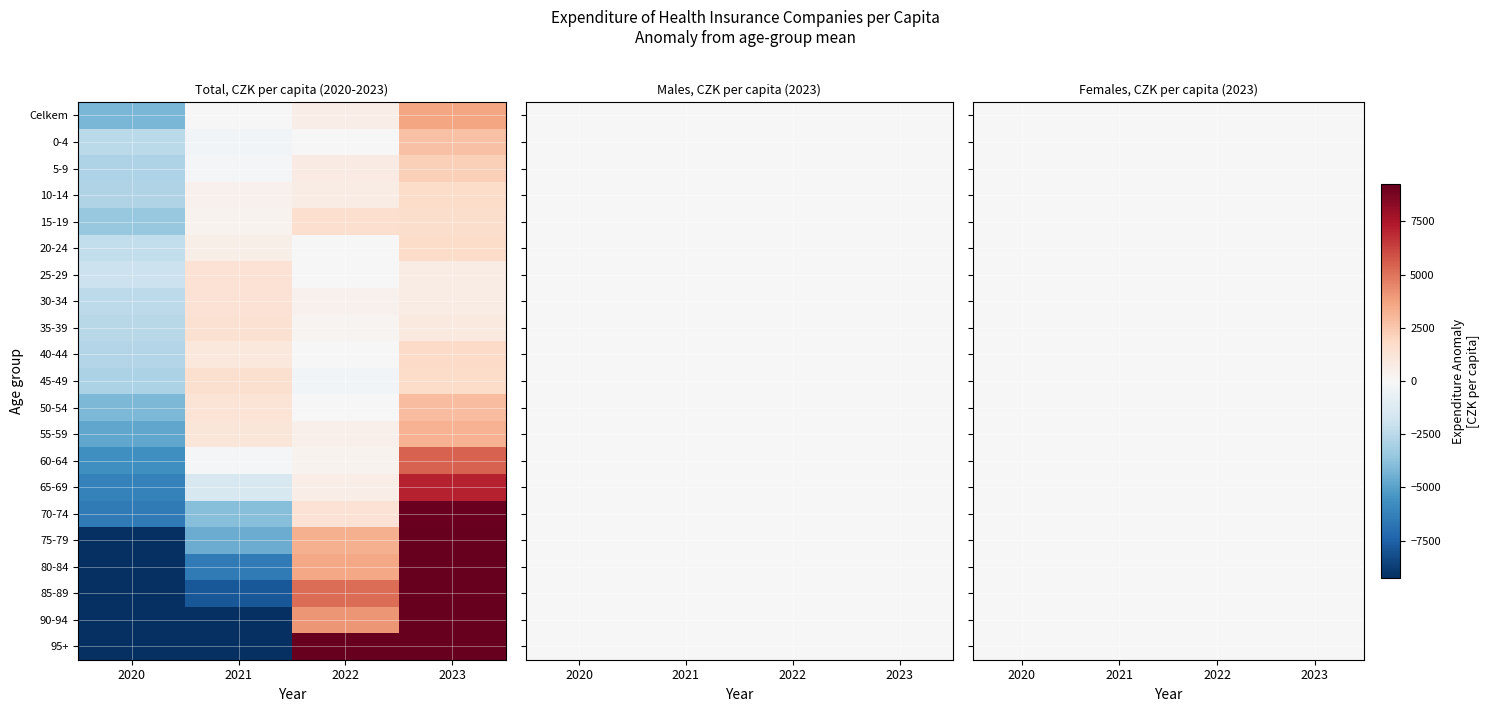

Reading left to right, transcribe all the data shown in this chart.

Celkem: 2020=-4225.8	2021=-22.6	2022=606.3	2023=3642.1
0-4: 2020=-2504.3	2021=-250.6	2022=61.3	2023=2693.6
5-9: 2020=-2860.5	2021=-134.3	2022=769.0	2023=2225.8
10-14: 2020=-2755.1	2021=414.6	2022=675.8	2023=1664.6
15-19: 2020=-3470.3	2021=323.3	2022=1528.2	2023=1618.8
20-24: 2020=-2268.8	2021=542.1	2022=49.0	2023=1677.7
25-29: 2020=-1996.6	2021=1310.5	2022=-24.1	2023=710.2
30-34: 2020=-2392.5	2021=1309.3	2022=380.8	2023=702.4
35-39: 2020=-2580.4	2021=1392.2	2022=286.0	2023=902.2
40-44: 2020=-2739.4	2021=990.6	2022=10.1	2023=1738.7
45-49: 2020=-2907.6	2021=1456.7	2022=-245.1	2023=1696.0
50-54: 2020=-4127.3	2021=1240.1	2022=48.0	2023=2839.1
55-59: 2020=-4777.1	2021=1114.2	2022=442.2	2023=3220.7
60-64: 2020=-5694.6	2021=-74.7	2022=335.2	2023=5434.1
65-69: 2020=-6252.0	2021=-1456.3	2022=608.1	2023=7100.2
70-74: 2020=-6507.9	2021=-3940.2	2022=1332.2	2023=9115.8
75-79: 2020=-9382.5	2021=-4616.3	2022=3261.1	2023=10737.7
80-84: 2020=-12094.3	2021=-6522.3	2022=3581.3	2023=15035.3
85-89: 2020=-12802.8	2021=-7810.3	2022=5135.8	2023=15477.4
90-94: 2020=-15521.8	2021=-10444.3	2022=4087.7	2023=21878.4
95+: 2020=-21810.0	2021=-14123.8	2022=10398.0	2023=25535.8